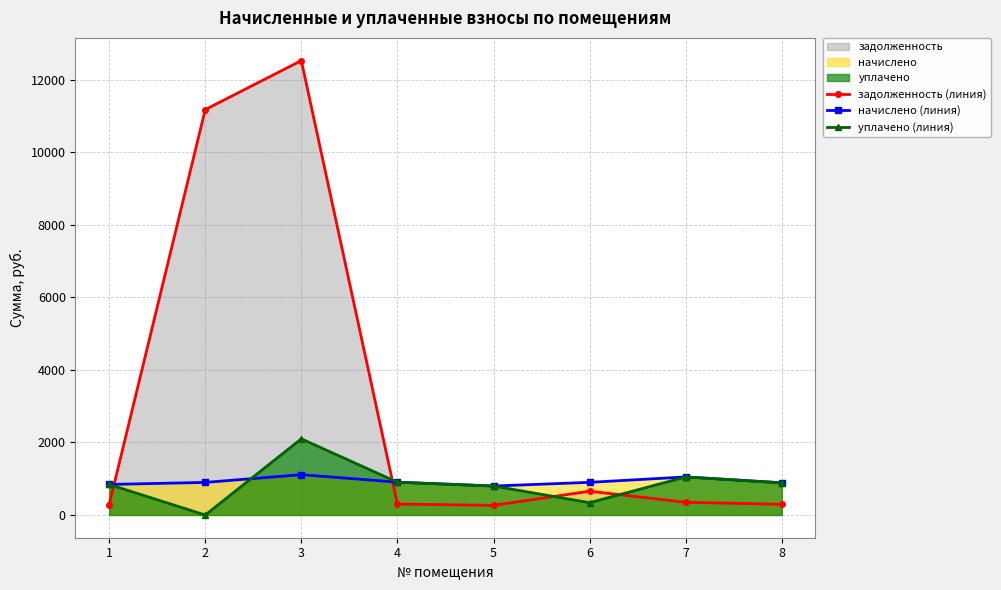

Between which two adjacent categories do уплачено (линия) and задолженность (линия) first intersect?

1 and 2